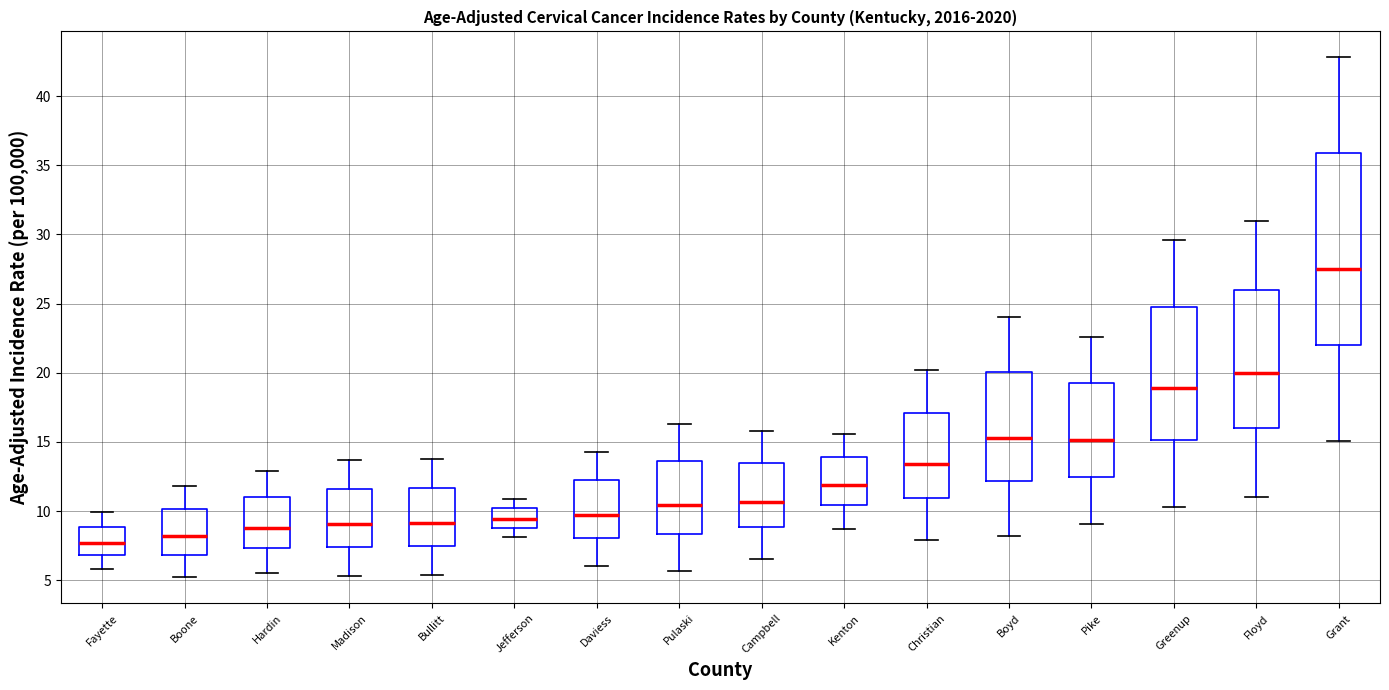

Where does the lower whisker of the box for Boyd end on the y-axis? The values are not printed on the chart, so give them approximately, as read against the axis.

8.0